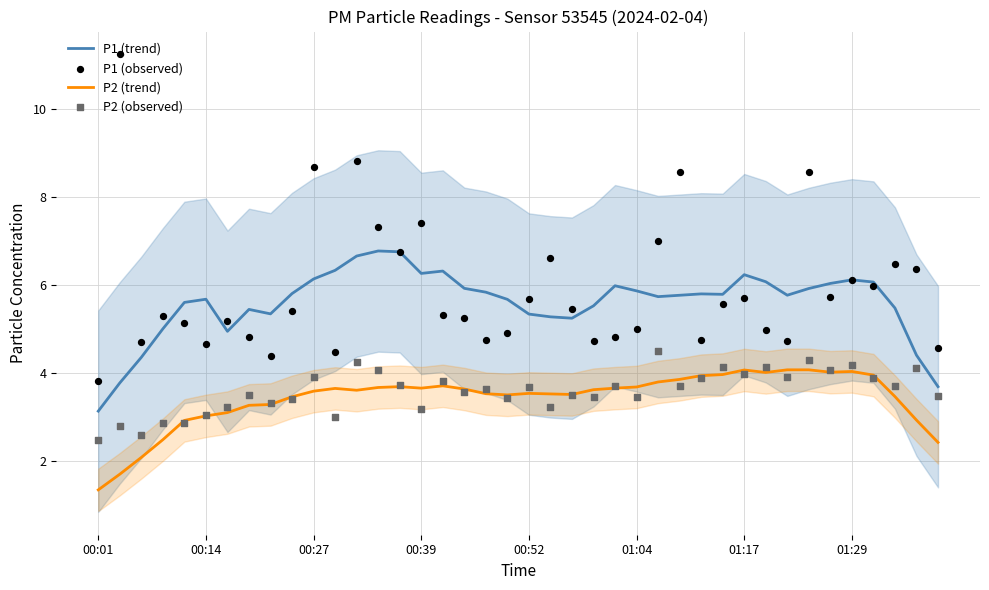

Is the value of P1 (observed) at 27 greater than the value of P1 (trend) at 22?

Yes